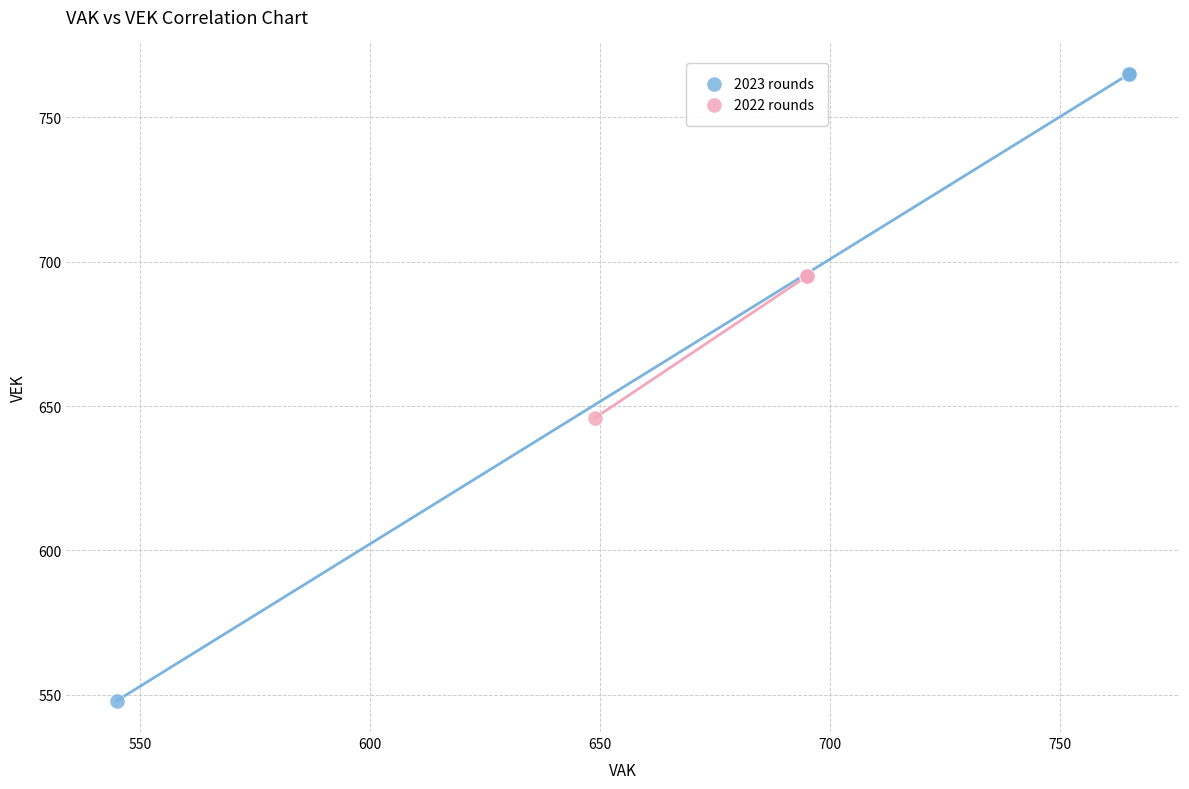

What are all the series names shown in the legend?

2023 rounds, 2022 rounds